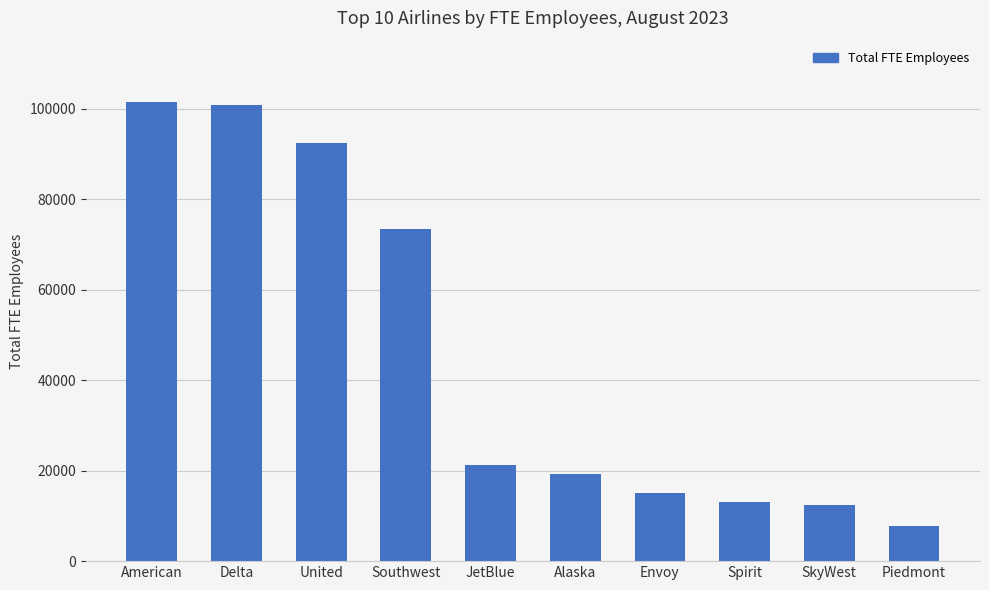

Between JetBlue and Envoy, which is larger?

JetBlue